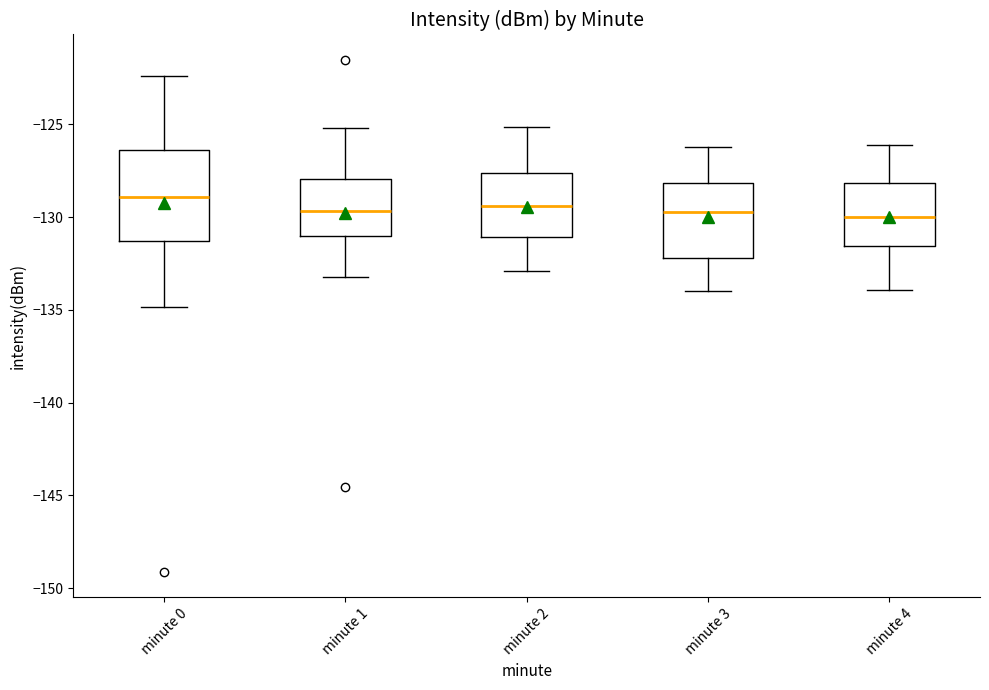

Where does the lower whisker of the box for minute 1 end on the y-axis? The values are not printed on the chart, so give them approximately, as read against the axis.

-133.0